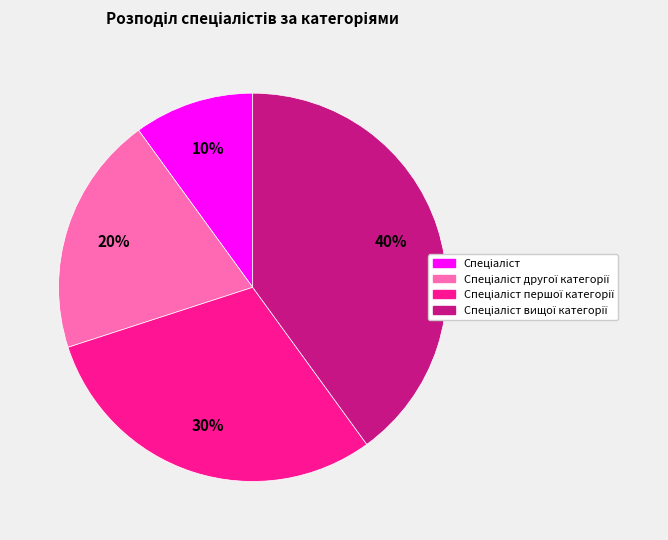

To the nearest percent, what is the average slice percentage?

25%